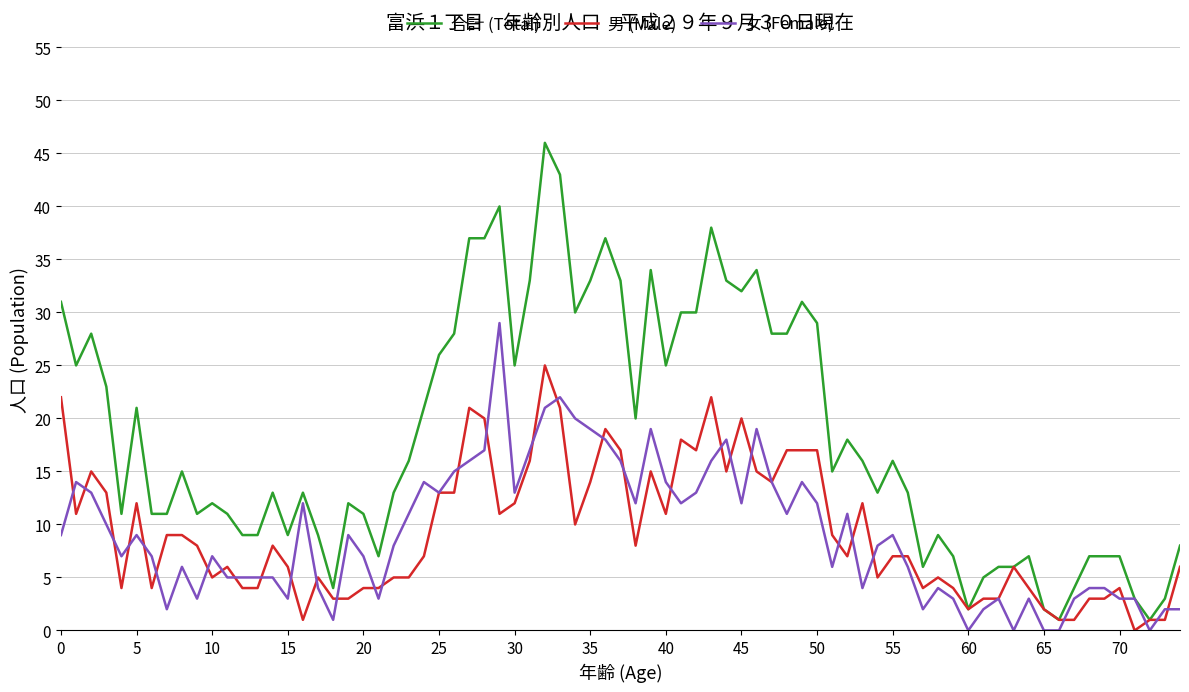

Which series has the largest range (max minus min)?

合計 (Total)